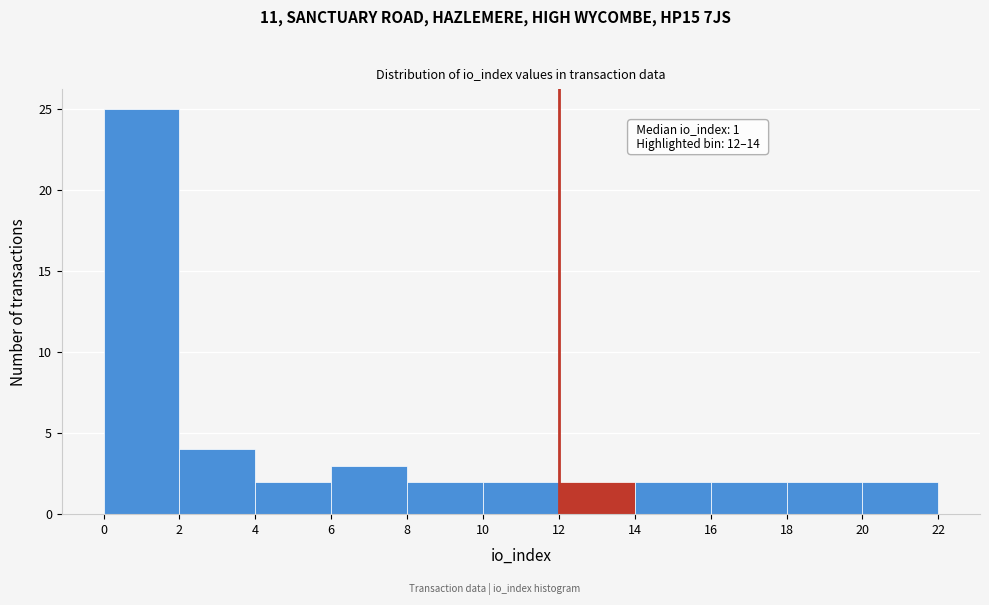

Over which range of the x-axis is the bar tallest?

0 to 2